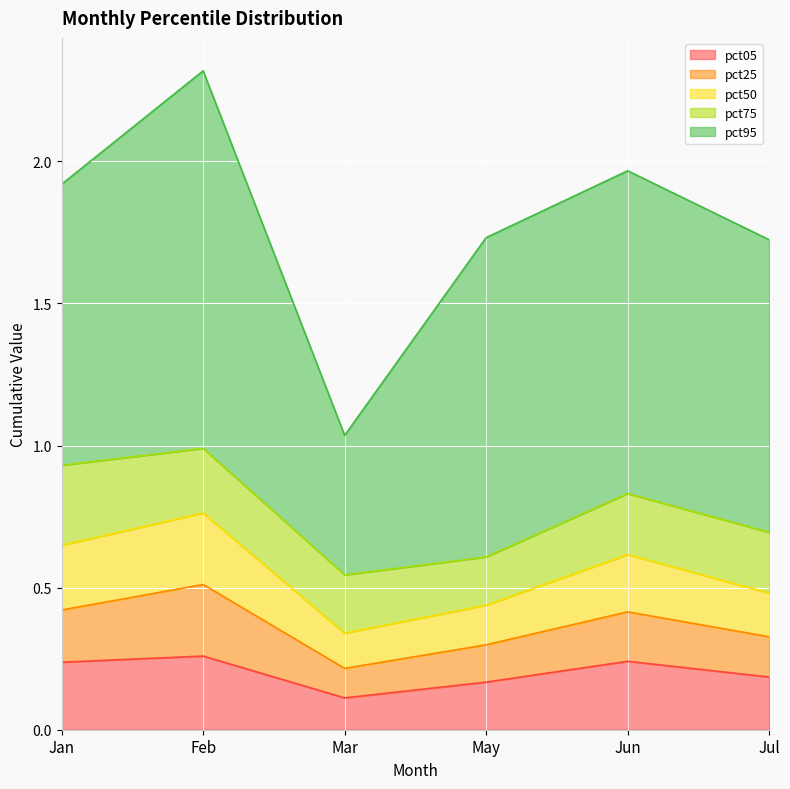

What is the sum of all pct75 values?

1.3